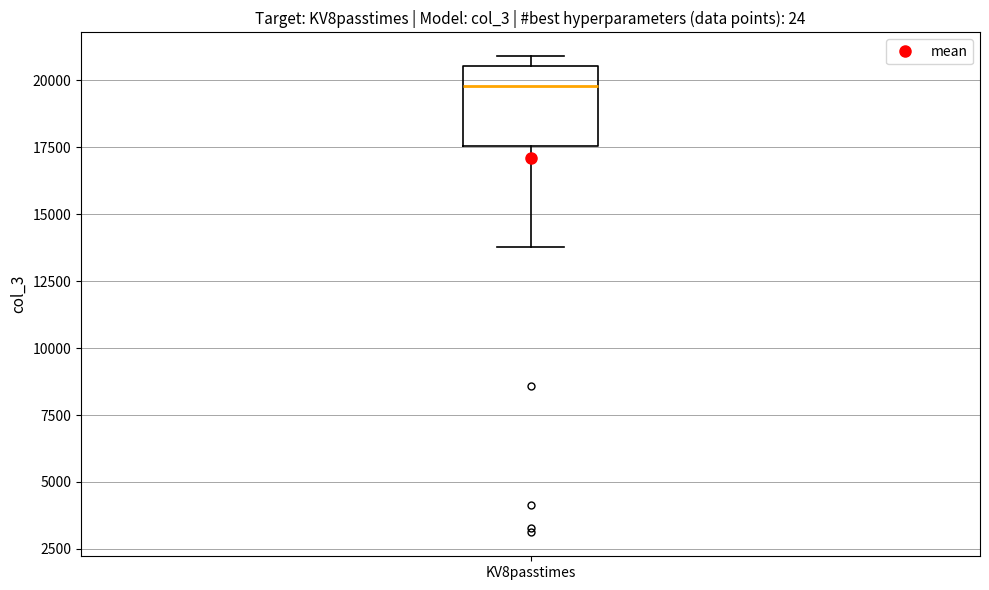

Transcribe this box plot: give where the median line is, the range the box spans, and where the two whiskers end, as read against the y-axis. The values are not printed on the chart, so give them approximately, as read against the axis.

median 20000, box 17500 to 20500, whiskers 14000 to 21000